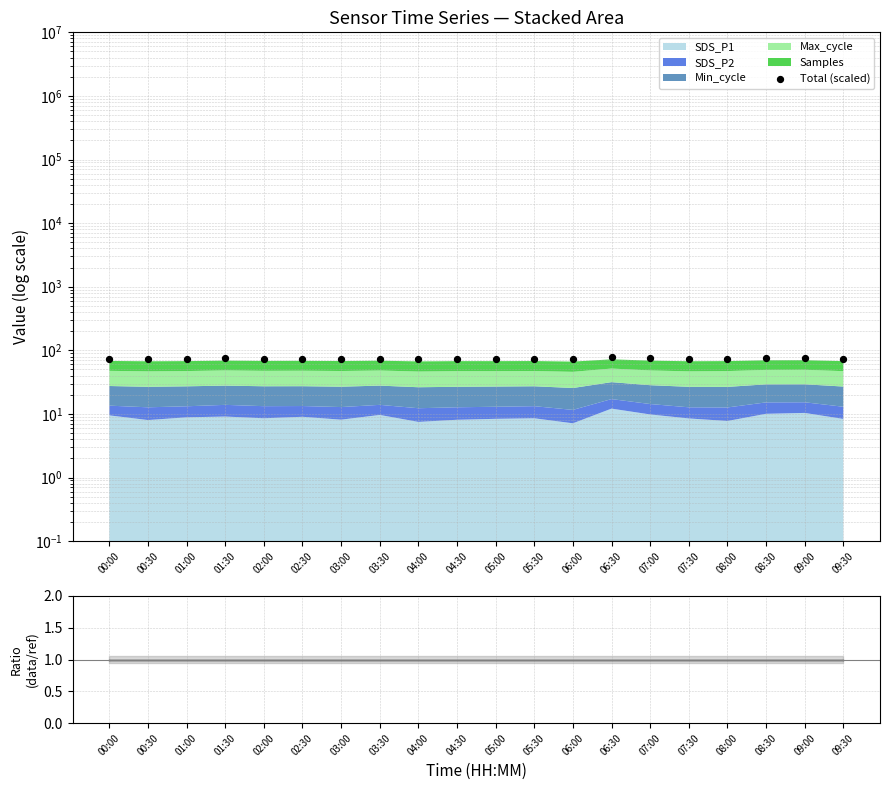

What is the change in value from 03:00 to 09:00?

+2.3